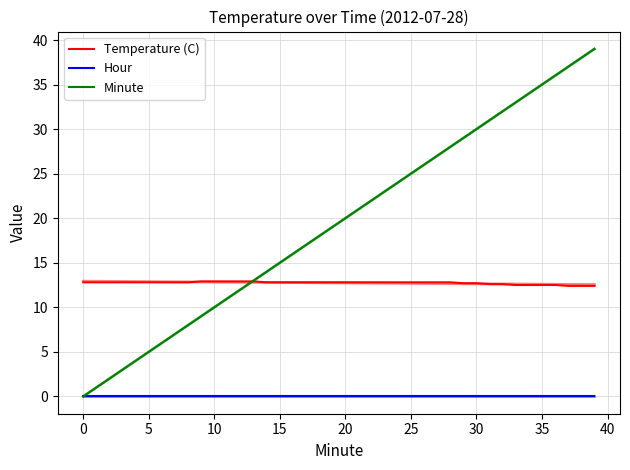

How many data points does each series have?

40